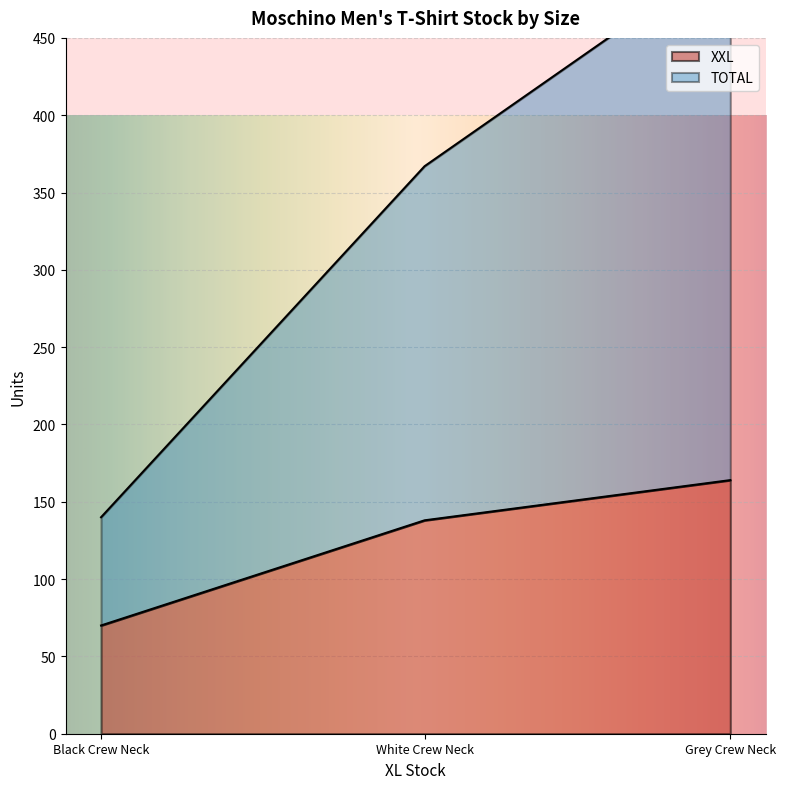

Where is XXL nearest to the value 117?

White Crew Neck